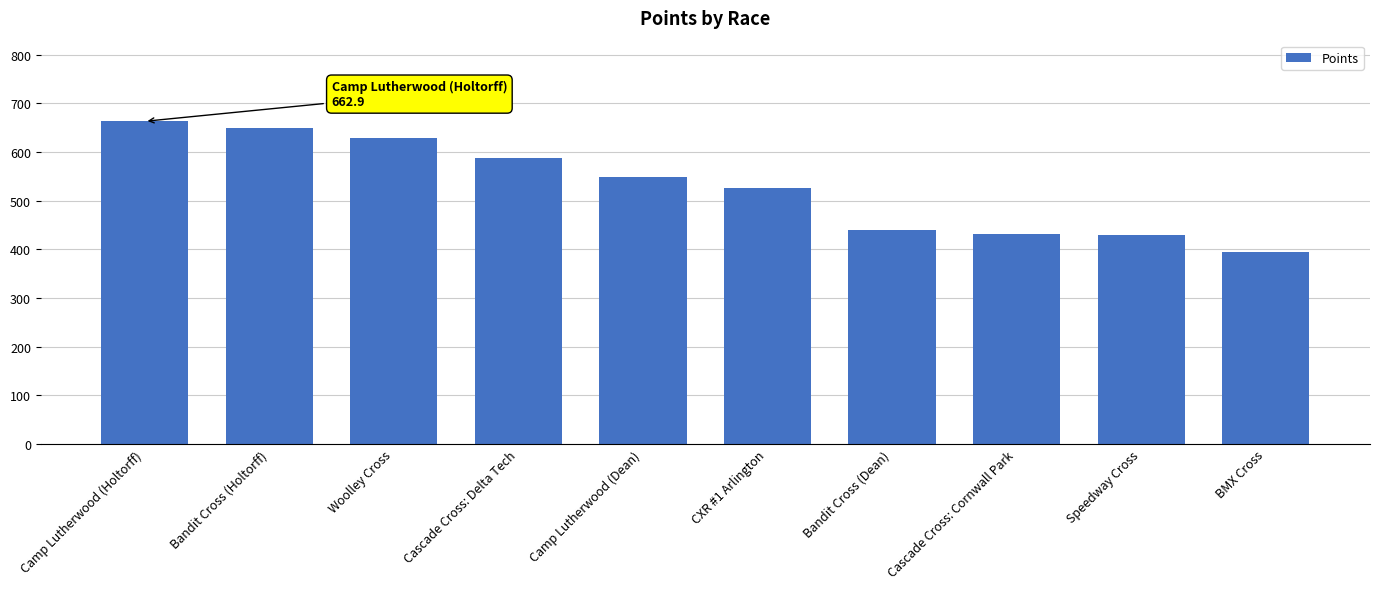

Between Bandit Cross (Holtorff) and Cascade Cross: Cornwall Park, which is larger?

Bandit Cross (Holtorff)